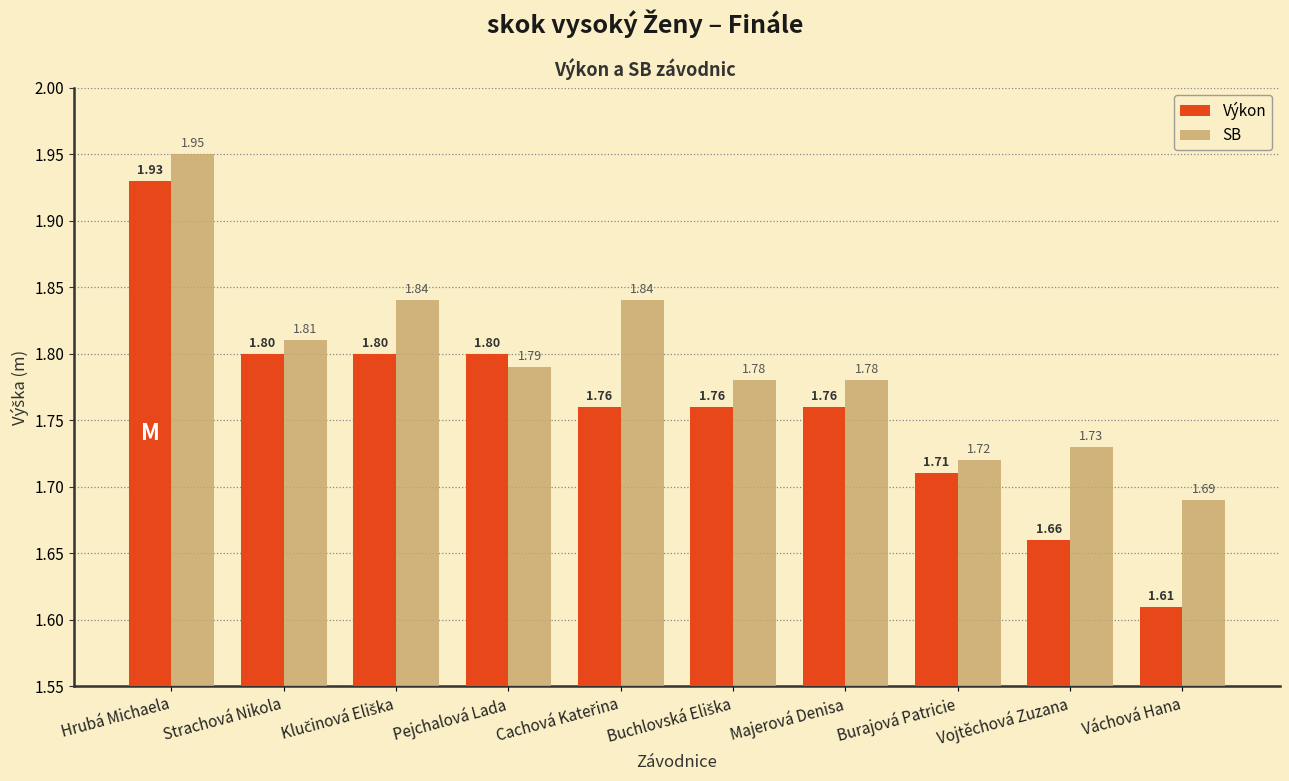

The value of SB at Pejchalová Lada is 1.8. True or false?

True